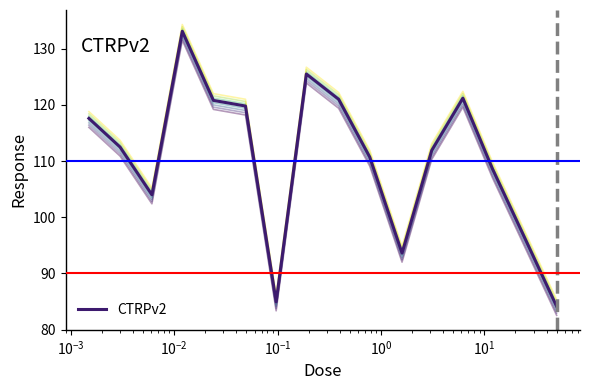

What is the maximum value for CTRPv2?

133.1